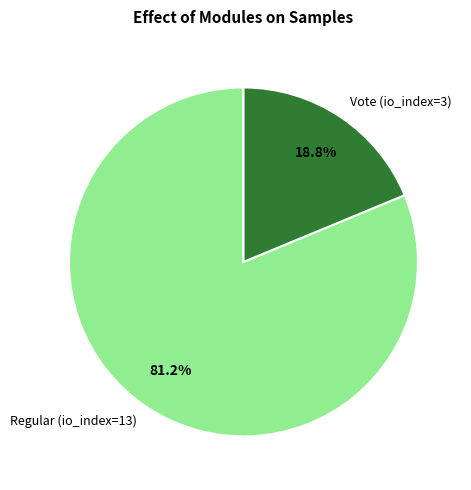

Approximately how many times larger is the value at Vote (io_index=3) compared to Regular (io_index=13)?

0.2